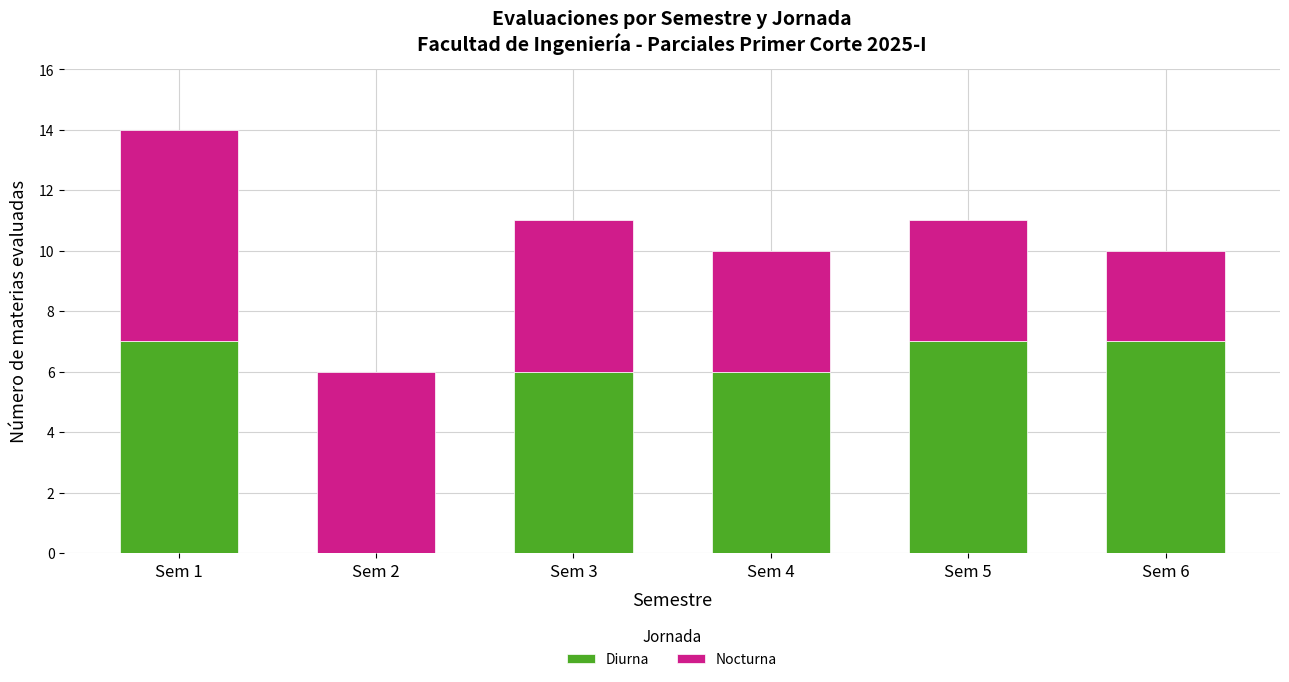

What is the difference between the Diurna values at Sem 6 and Sem 2?

7